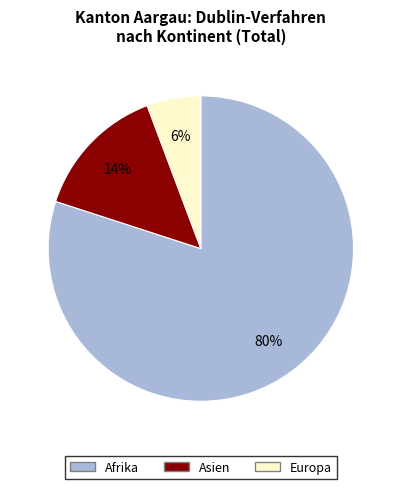

Is the sum of Asien and Afrika greater than half?

Yes